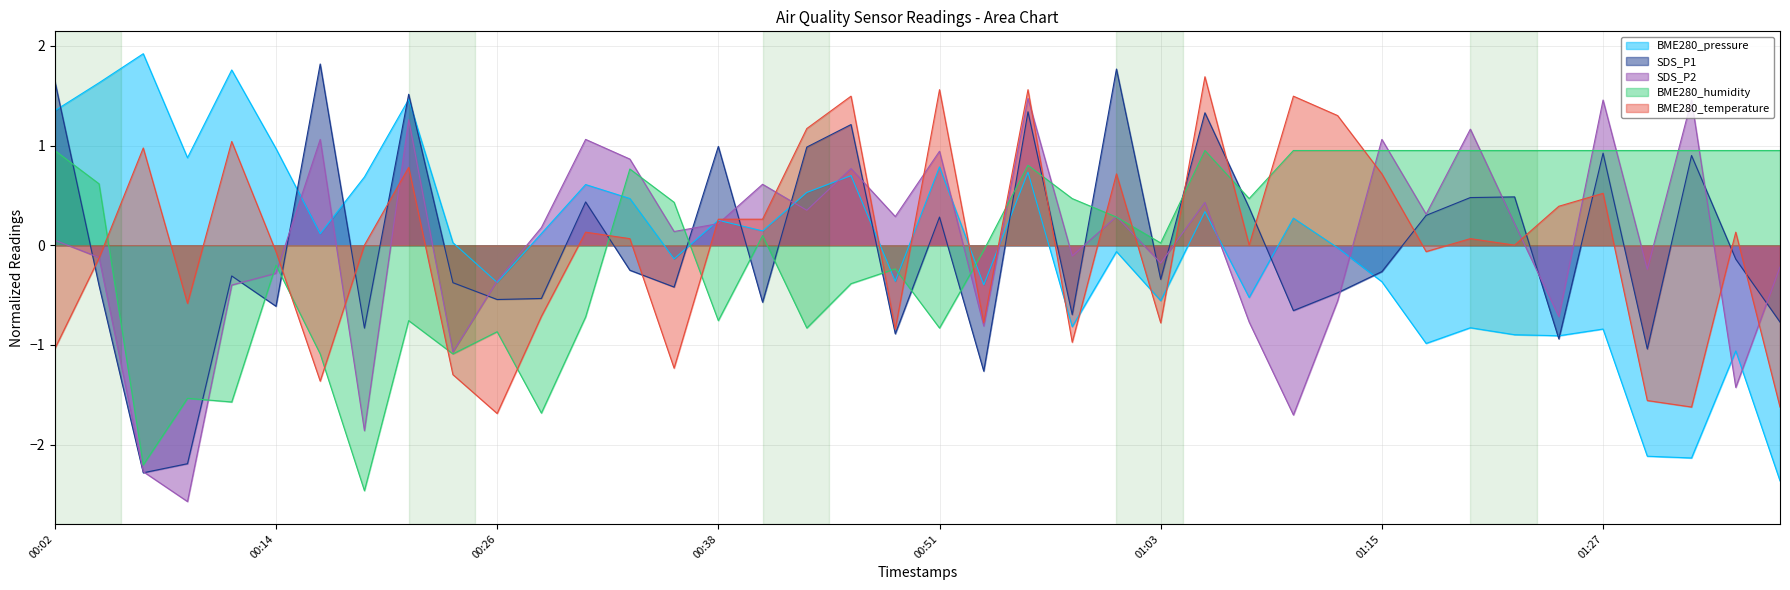

Which series changed the most between 01:20 and 01:30?

BME280_temperature